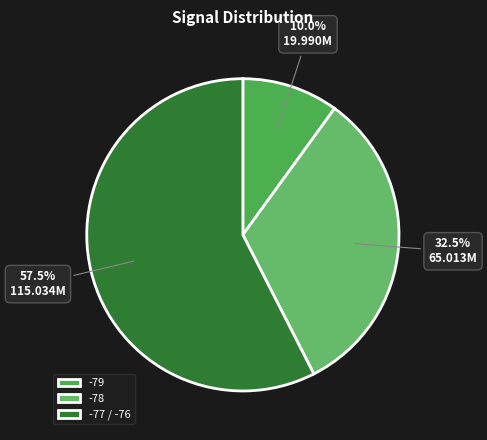

Does any single category account for the majority?

Yes